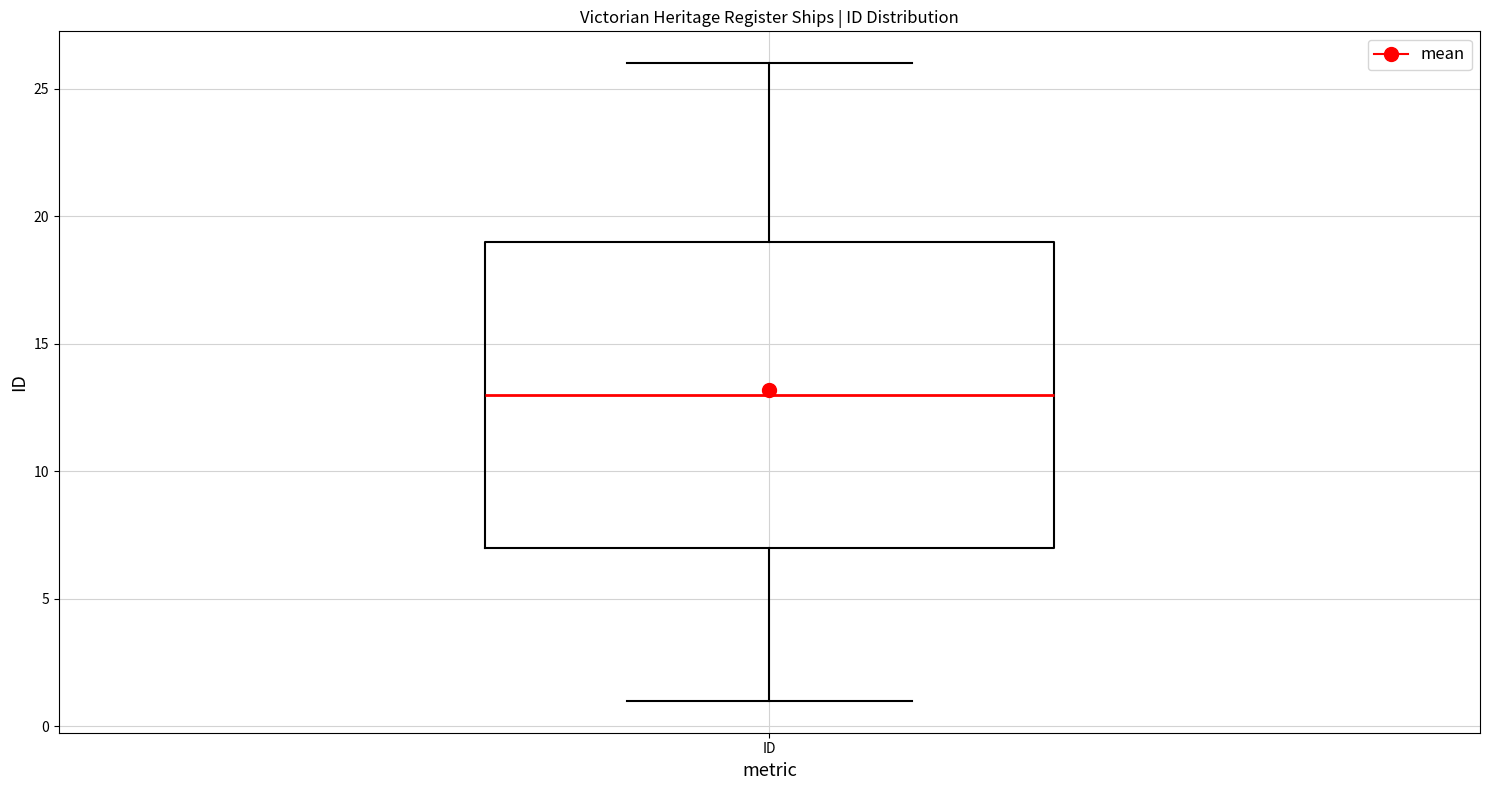

Read this box plot against the y-axis: the position of the median line, the range covered by the box, and the ends of both whiskers. The values are not printed on the chart, so give them approximately, as read against the axis.

median 13, box 7 to 19, whiskers 1 to 26